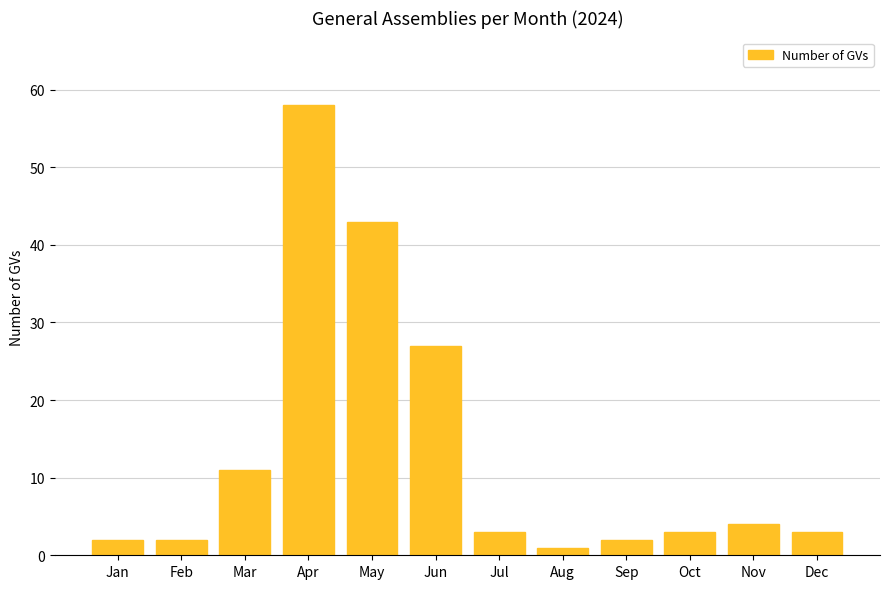

At which category does the chart reach its peak across all series?

Apr